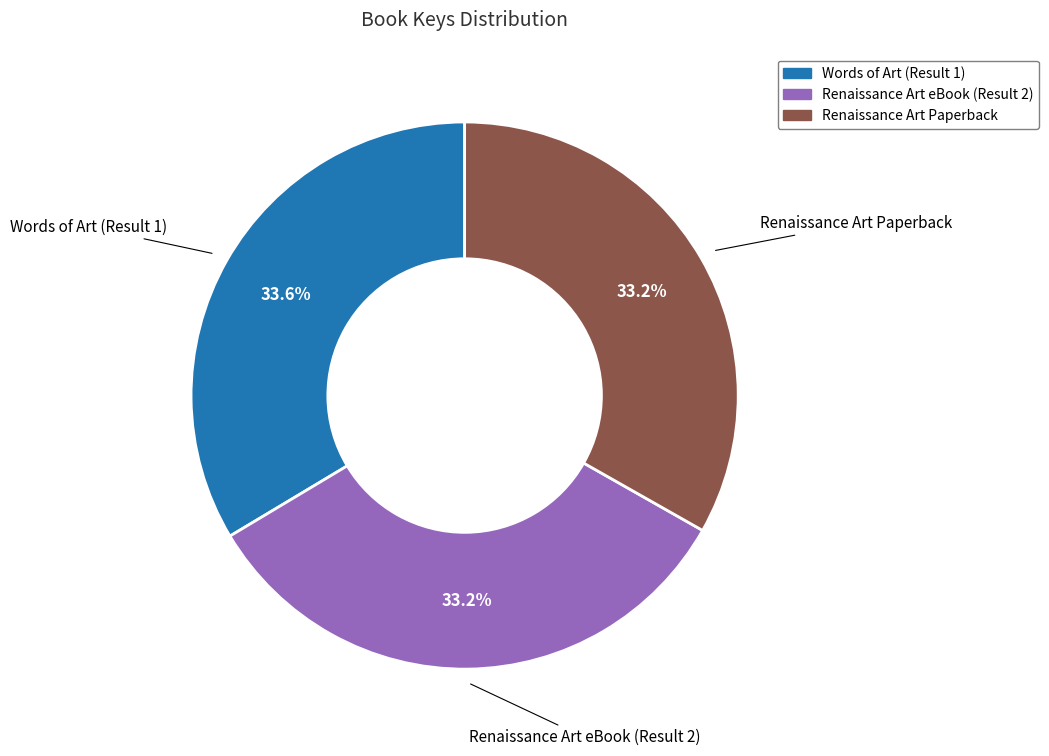

Do Renaissance Art Paperback and Renaissance Art eBook (Result 2) together represent more than half of the pie?

Yes